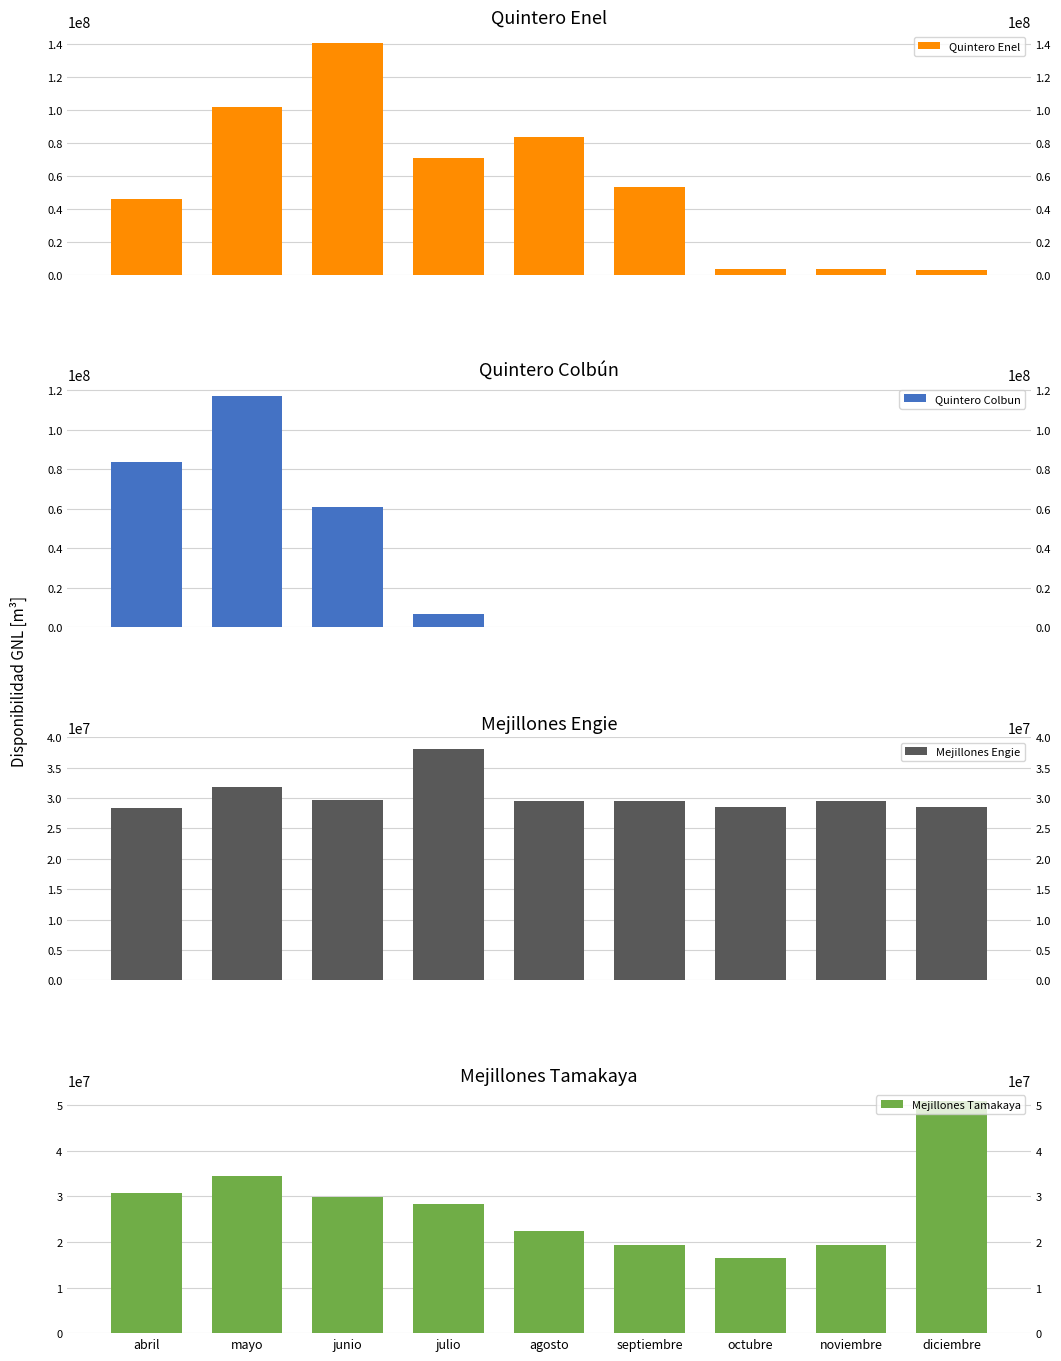

What is the label of the 9th bar from the left?

diciembre